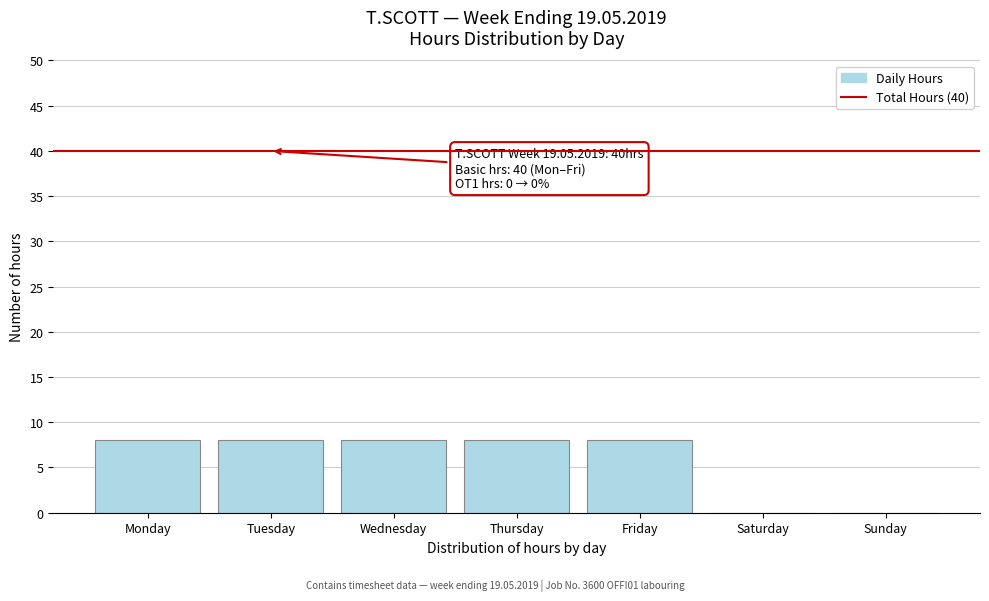

Reading right to left, list all the values displayed in this chart.

Sunday=0	Saturday=0	Friday=8	Thursday=8	Wednesday=8	Tuesday=8	Monday=8